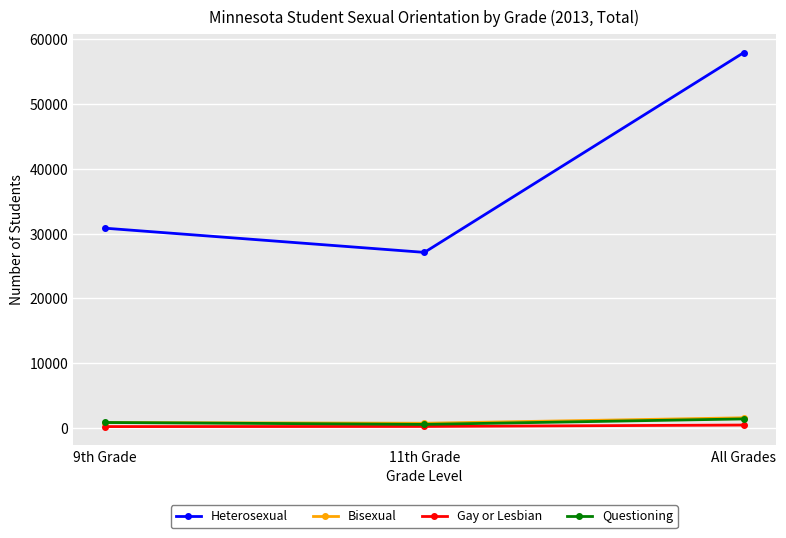

How many lines are shown in the chart?

4